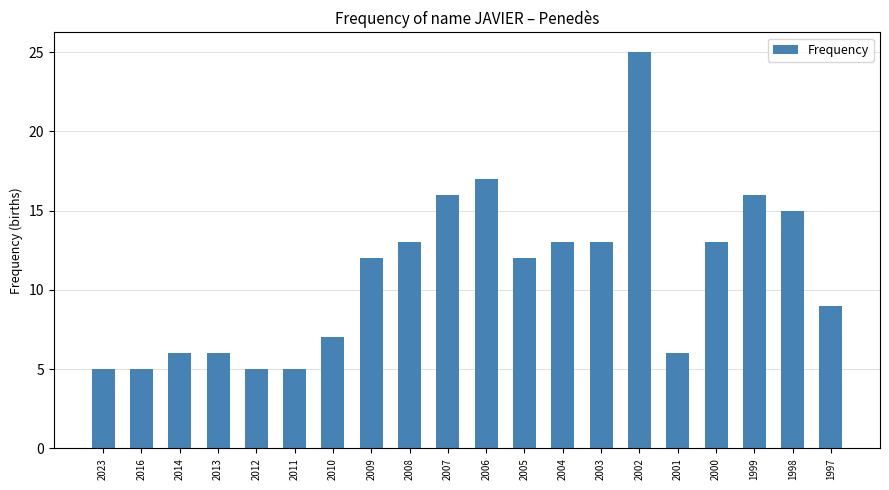

What is the value of the 4th bar from the left?

6